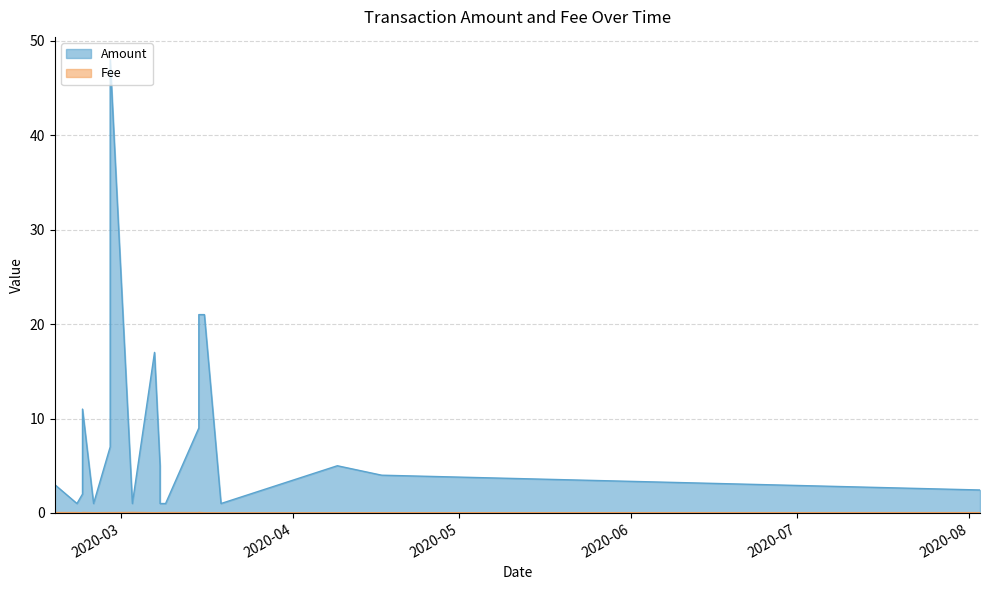

List the labels in order of Fee value, largest first.

2020-03-15, 2020-03-03, 2020-02-23, 2020-03-09, 2020-02-28, 2020-02-22, 2020-02-18, 2020-08-03, 2020-03-15, 2020-03-08, 2020-03-08, 2020-02-28, 2020-04-17, 2020-03-07, 2020-02-25, 2020-02-23, 2020-04-09, 2020-03-16, 2020-03-19, 2020-02-23